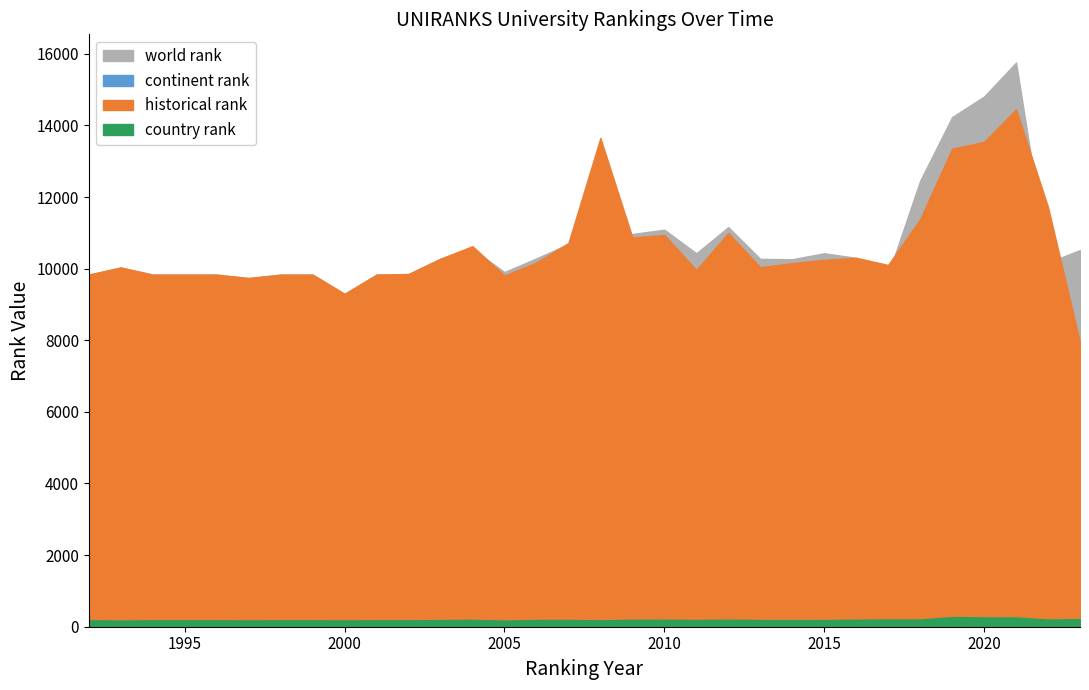

How many lines are shown in the chart?

4